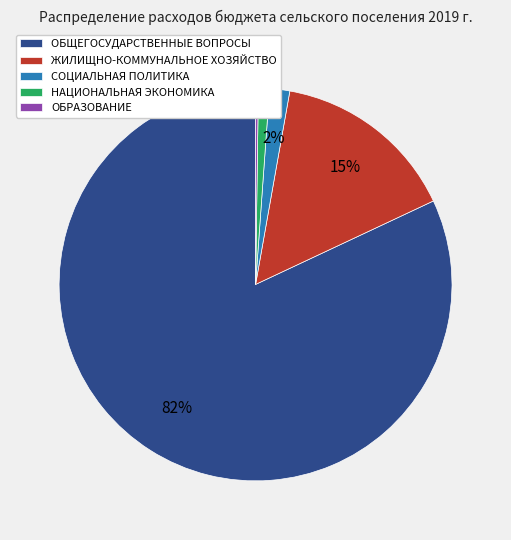

Do НАЦИОНАЛЬНАЯ ЭКОНОМИКА and СОЦИАЛЬНАЯ ПОЛИТИКА together represent more than half of the pie?

No